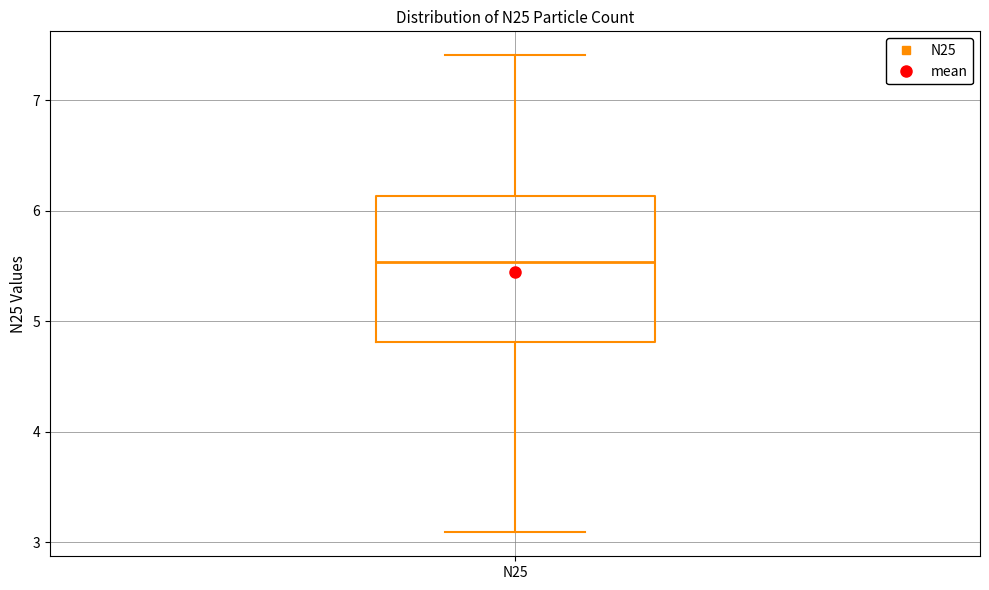

Read this box plot against the y-axis: the position of the median line, the range covered by the box, and the ends of both whiskers. The values are not printed on the chart, so give them approximately, as read against the axis.

median 5.5, box 4.8 to 6.1, whiskers 3.1 to 7.4